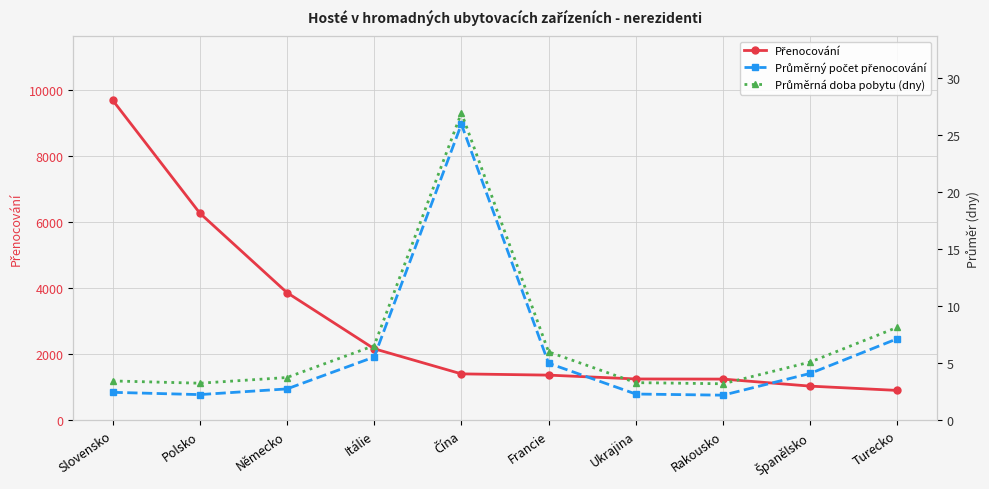

List the series in order of their peak value, highest first.

Přenocování, Průměrná doba pobytu (dny), Průměrný počet přenocování